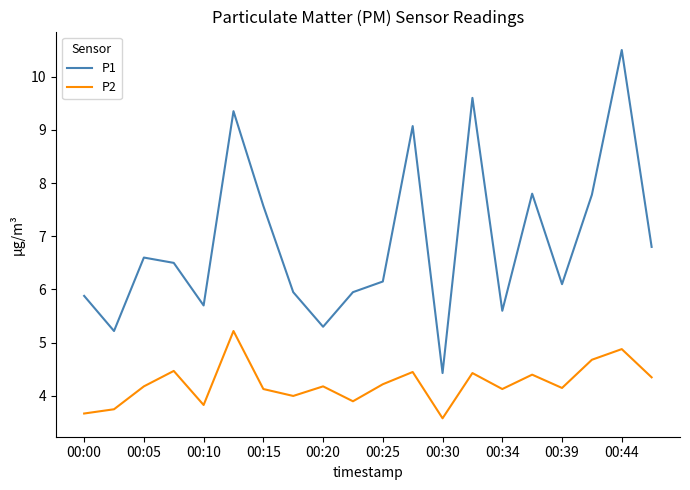

Which series has the widest spread of values?

P1